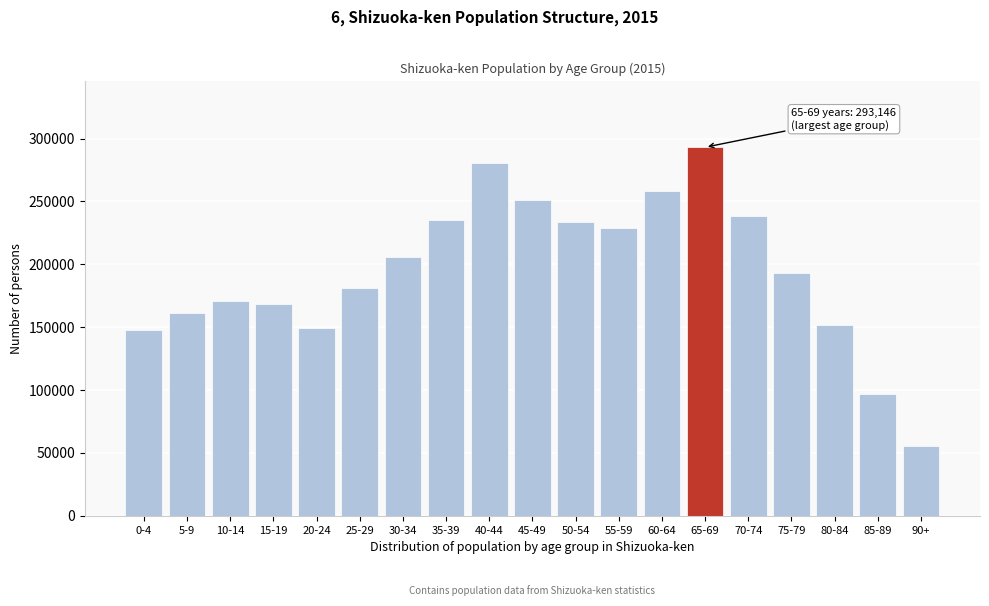

Reading left to right, what are all the values shown in this chart?

147388	160949	170619	168595	149243	181100	206174	235660	280431	251002	233432	228550	258264	293146	238462	193152	151554	97136	55448